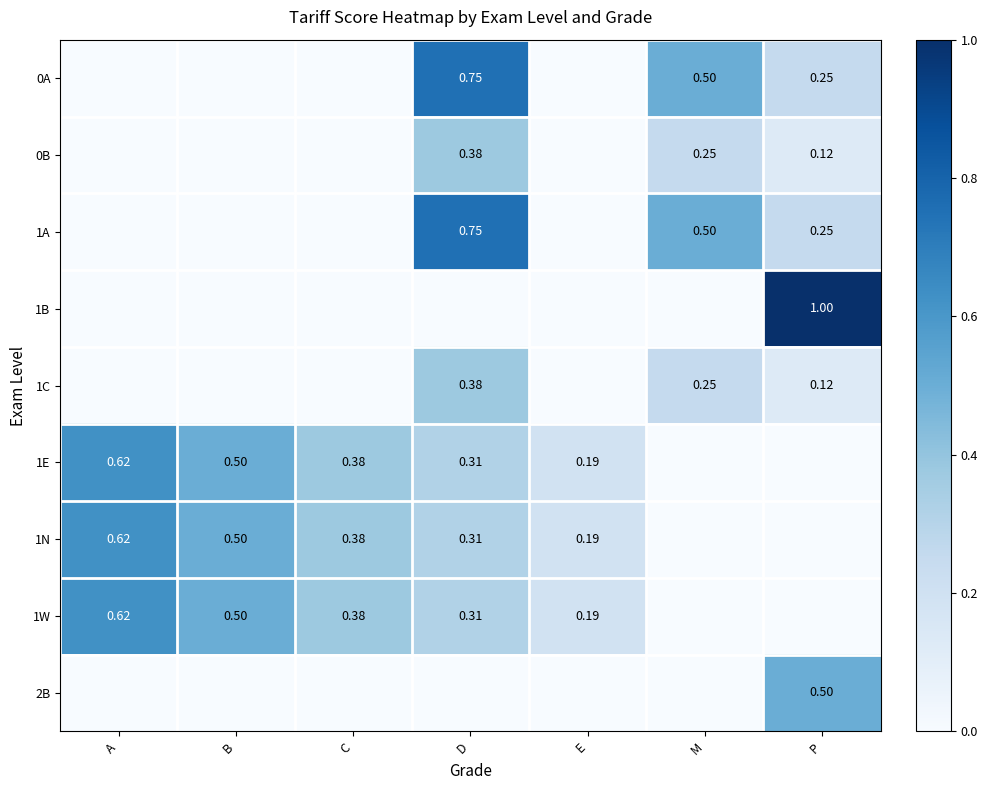

At which category does the chart reach its peak across all series?

P